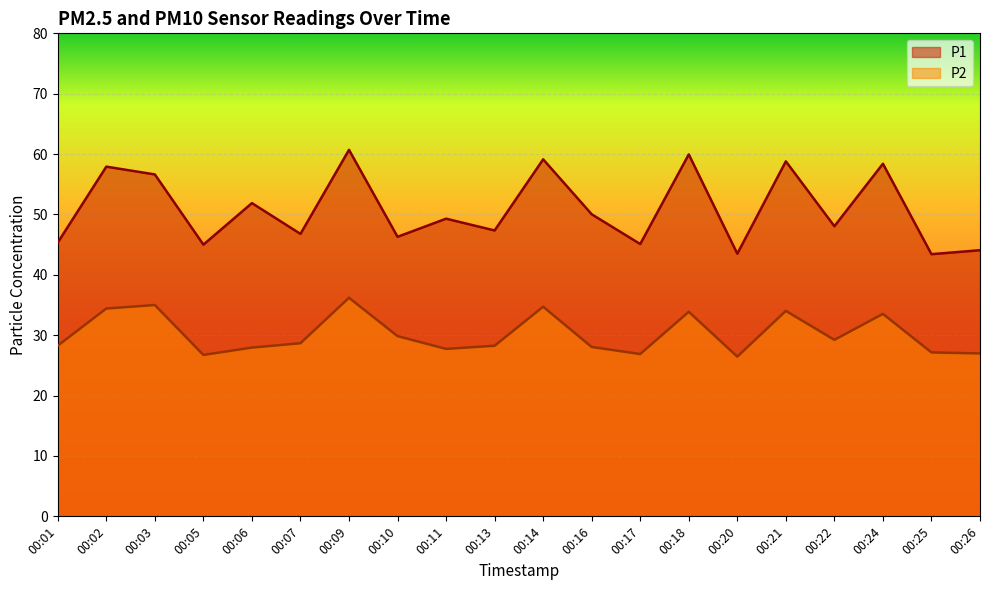

Count the number of categories in the chart.

20